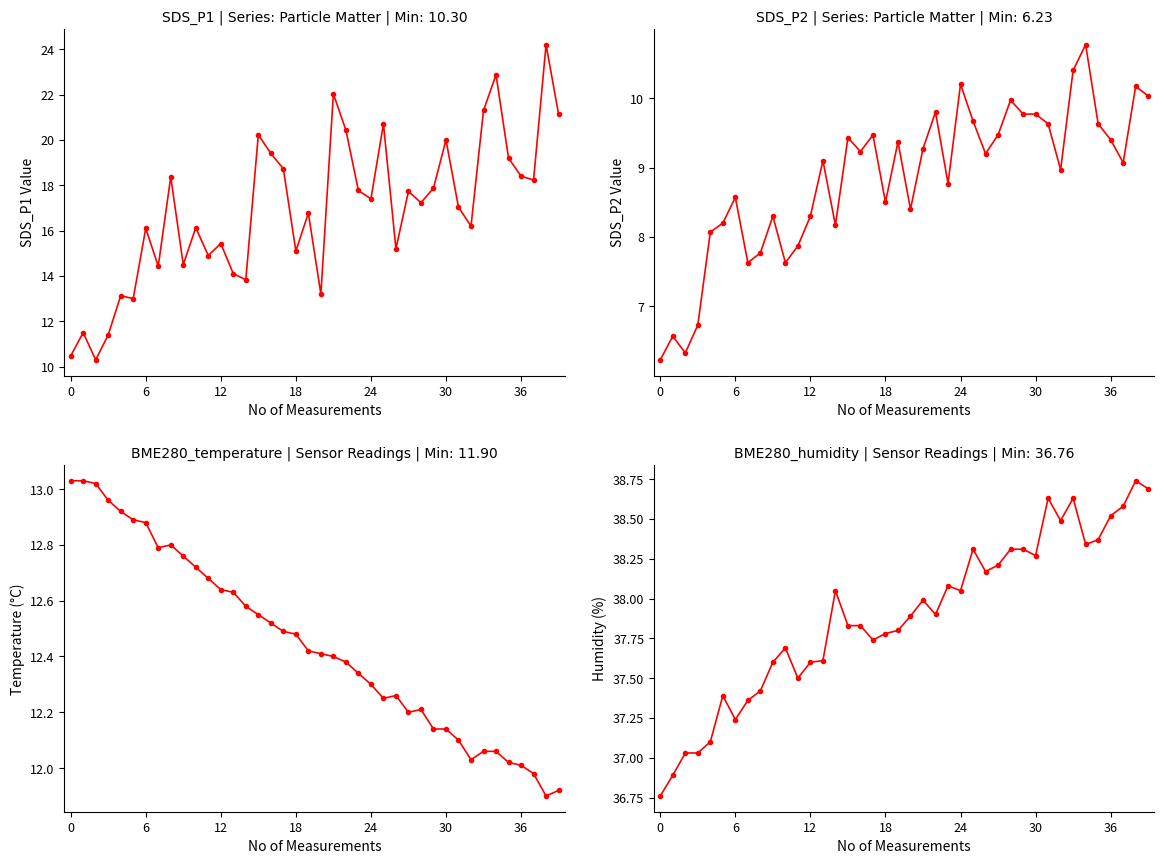

What is the label of the 22nd point from the left?

21